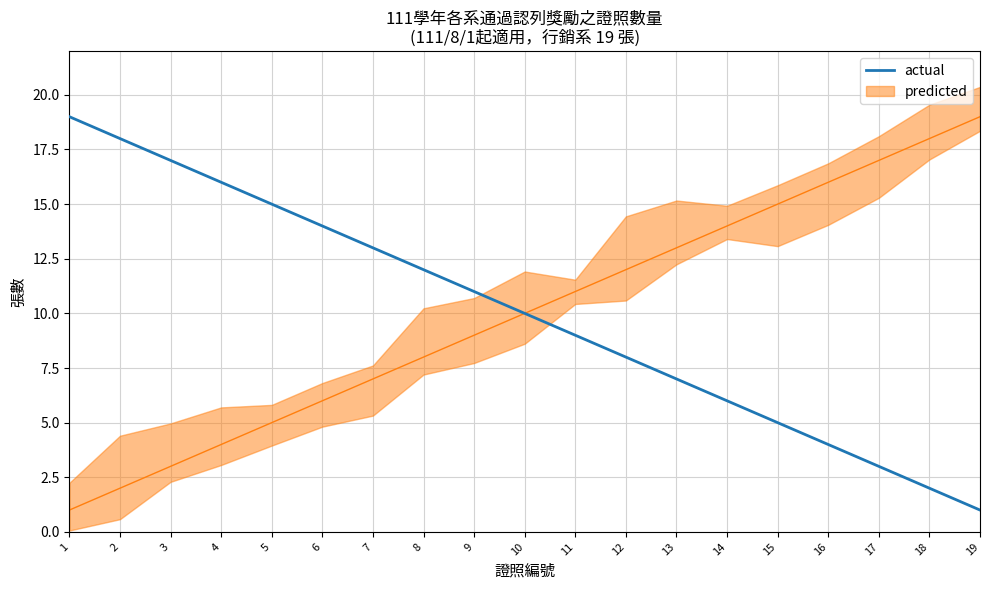

True or false: the data shows 13 at 7.

True